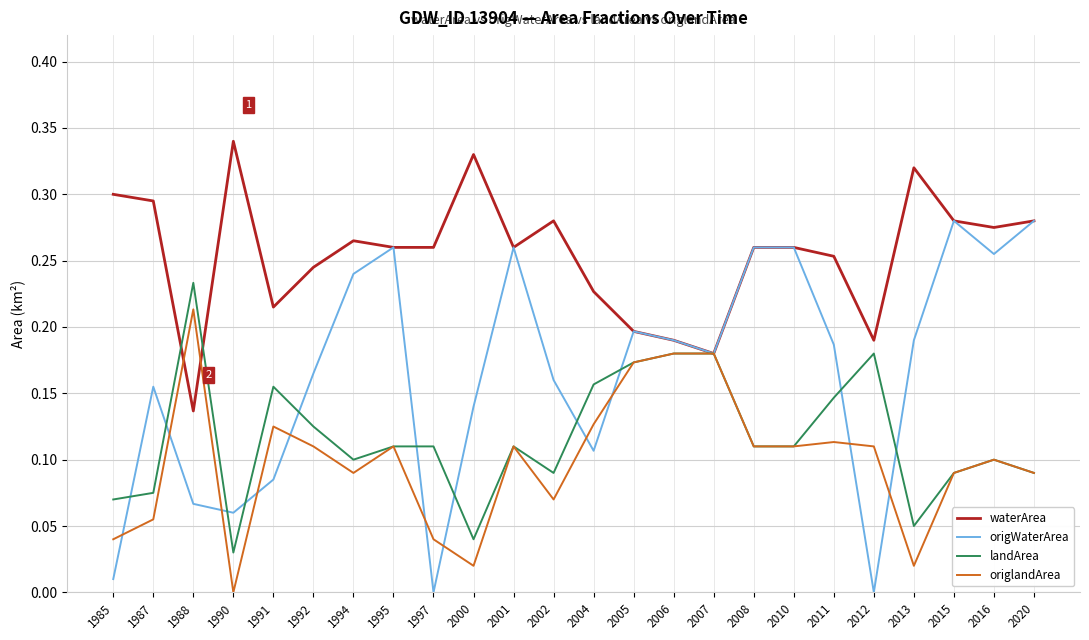

At 1991, list the series in order from largest to smallest.

waterArea, landArea, origlandArea, origWaterArea